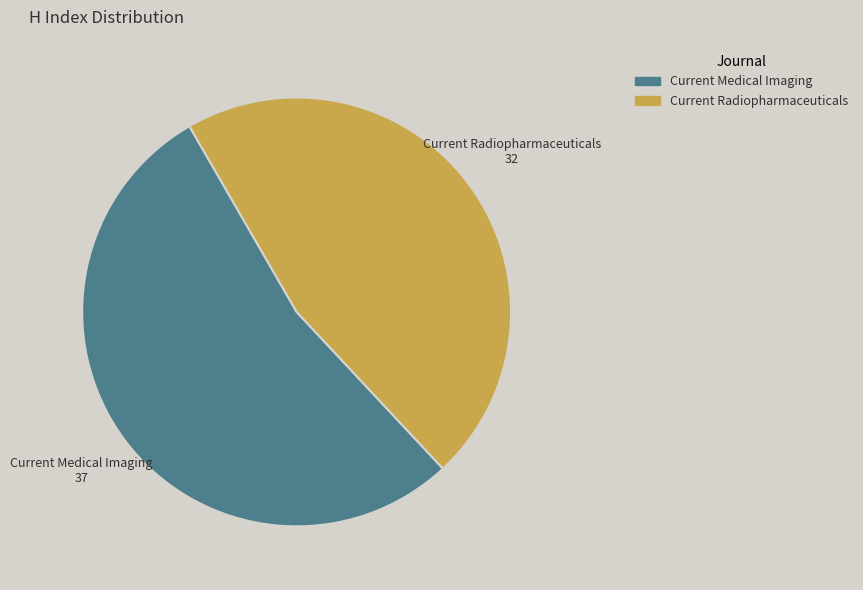

Is the sum of Current Radiopharmaceuticals and Current Medical Imaging greater than half?

Yes